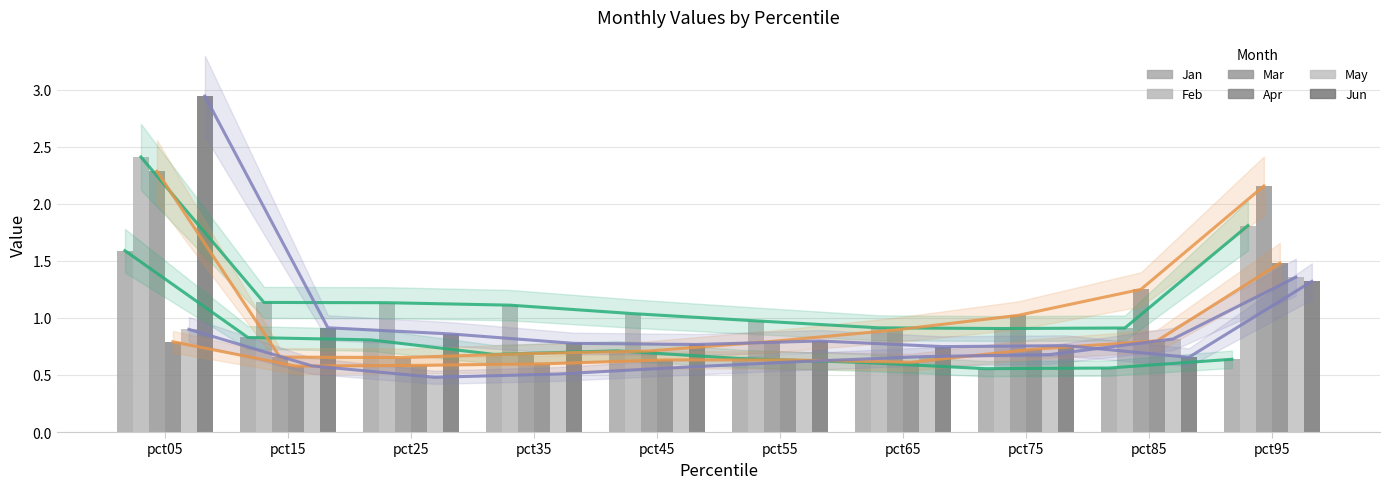

True or false: Mar has a value of 0.8 at pct55.

True